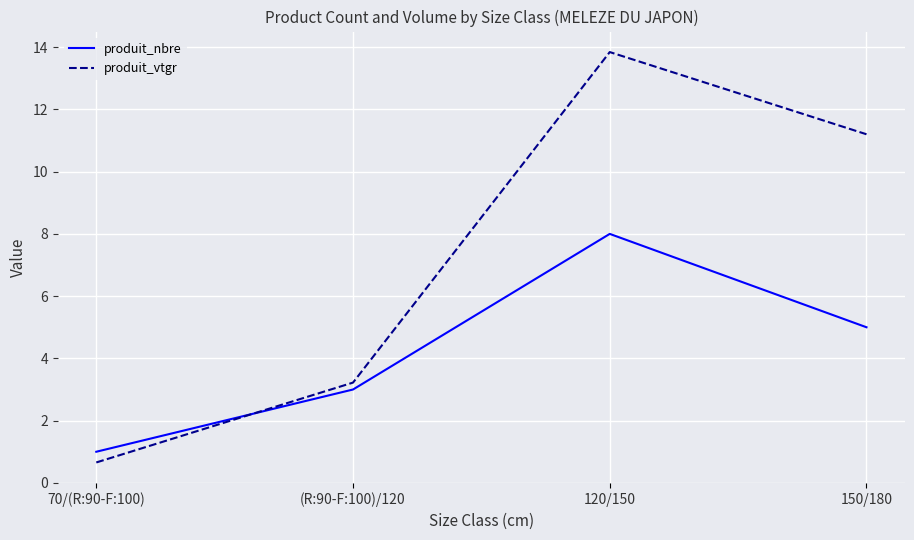

How many lines are shown in the chart?

2